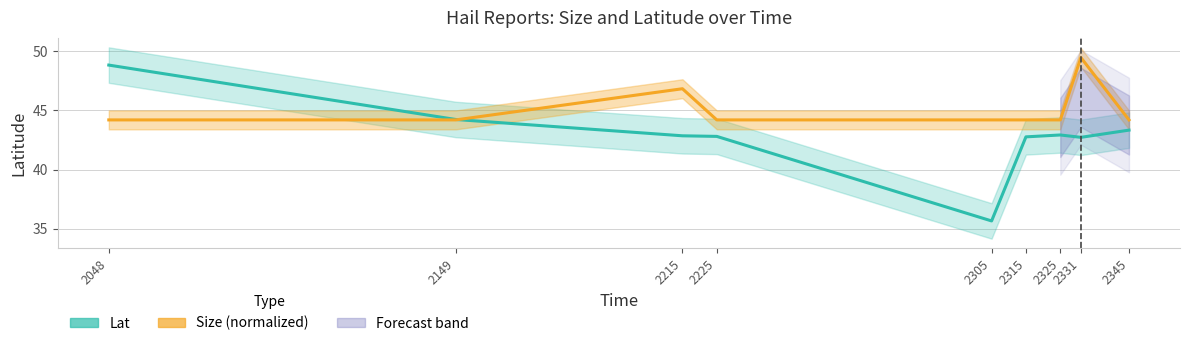

What is the difference between the maximum and minimum values in the Lat series?

13.2